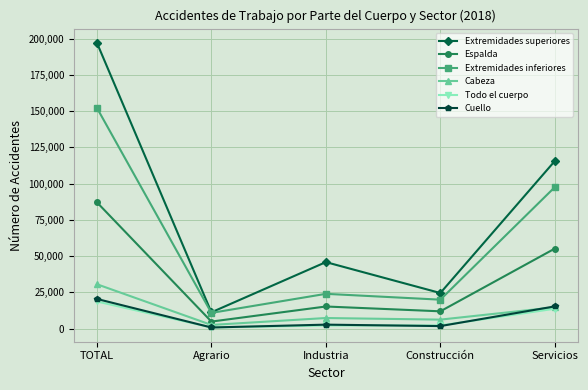

What is the maximum value shown in the chart?

197198